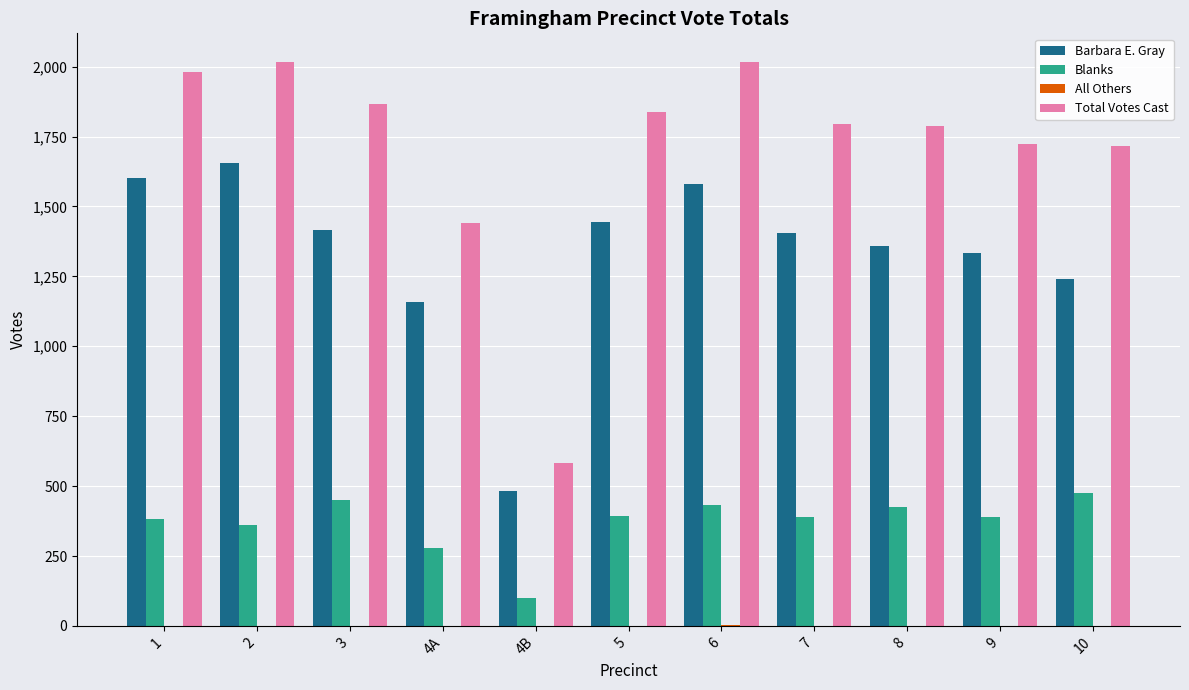

What is the greatest value displayed?

2018